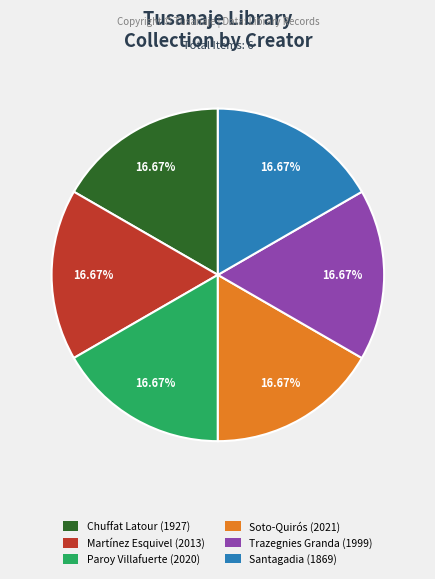

Do Martínez Esquivel (2013) and Paroy Villafuerte (2020) together represent more than half of the pie?

No